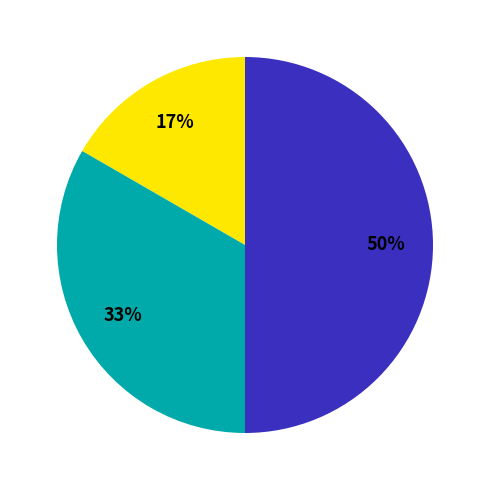

To the nearest percent, what is the difference between the largest and smallest slice percentages?

33%